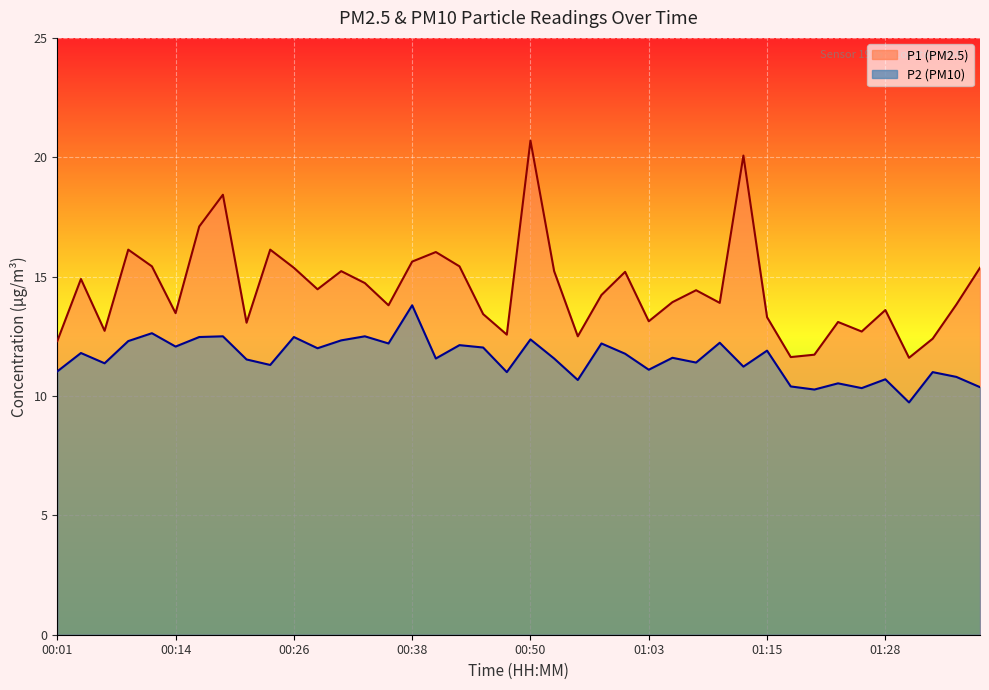

How many interior local valleys does the P1 series have?

12